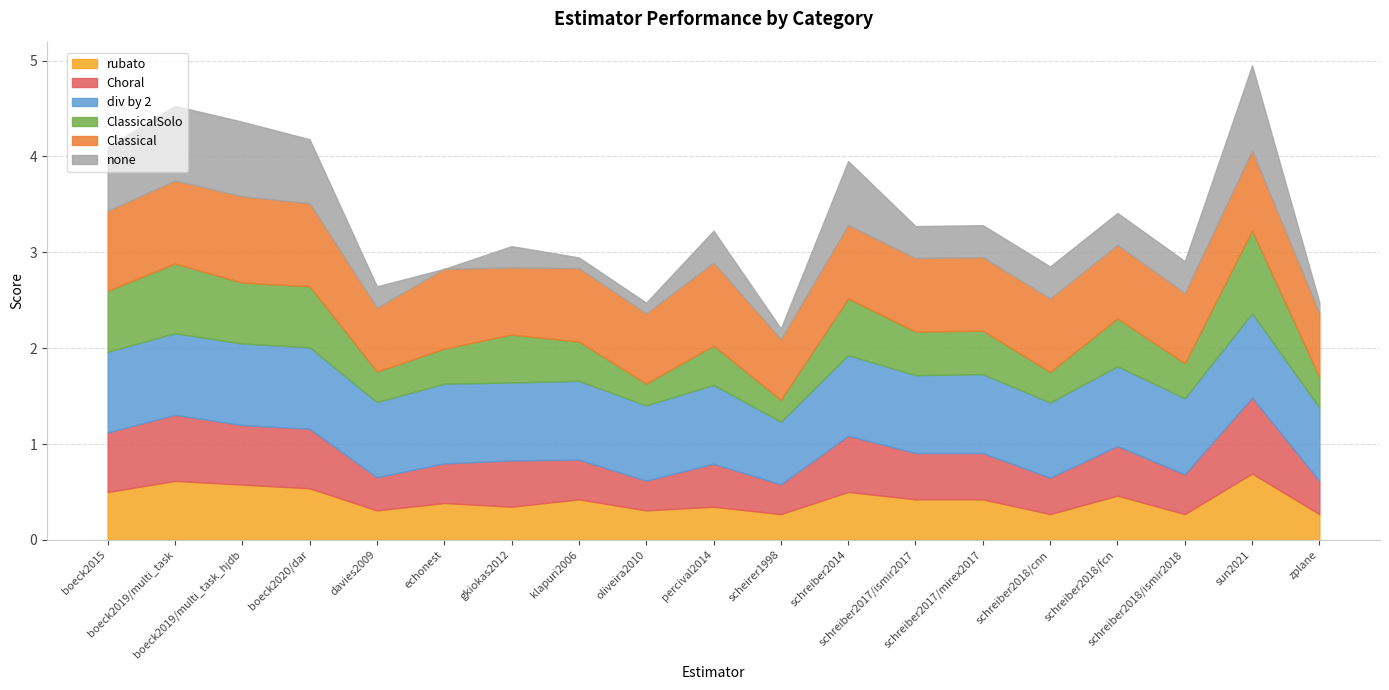

How many intersections are there between div by 2 and none?

2